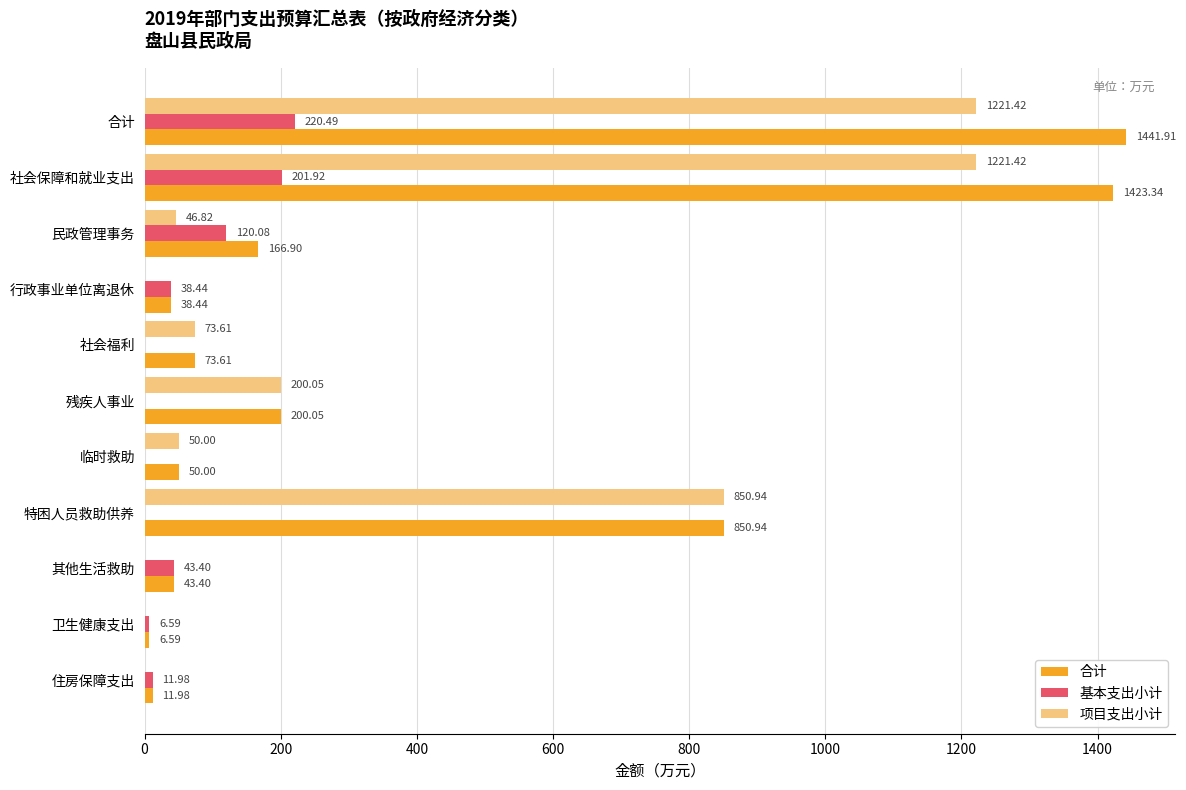

What is the sum of the 合计 values at 临时救助 and 残疾人事业?

250.1